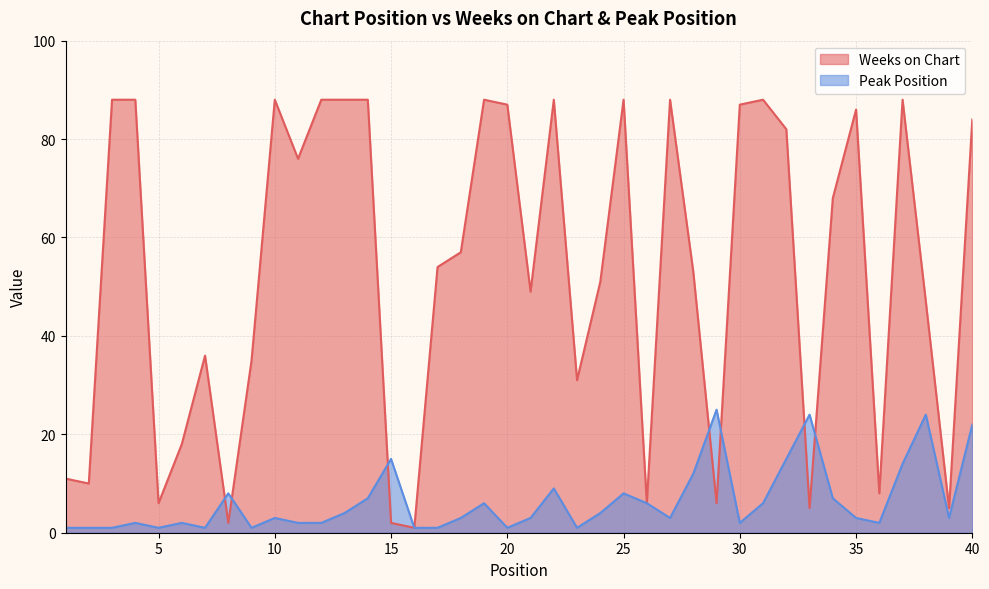

What is the sum of all Peak Position values?

256